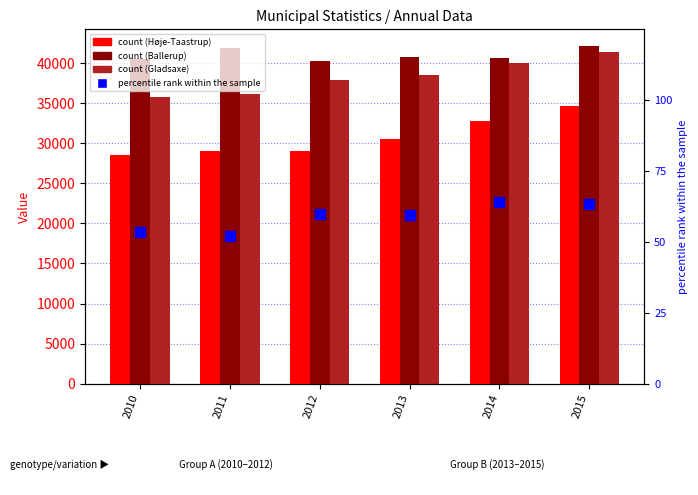

What is the total value across all series at 2015?

118141.2